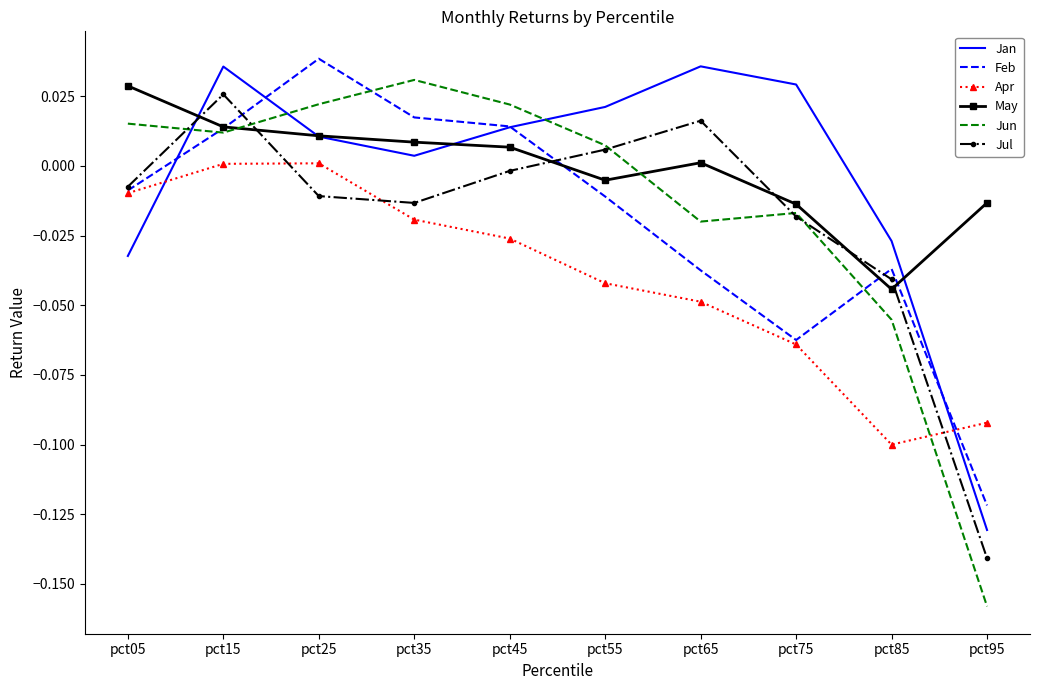

At which category is the sum across all series the highest?

pct15